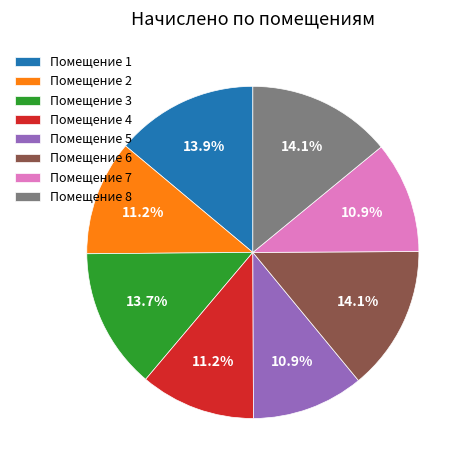

To the nearest percent, what is the average slice percentage?

12%